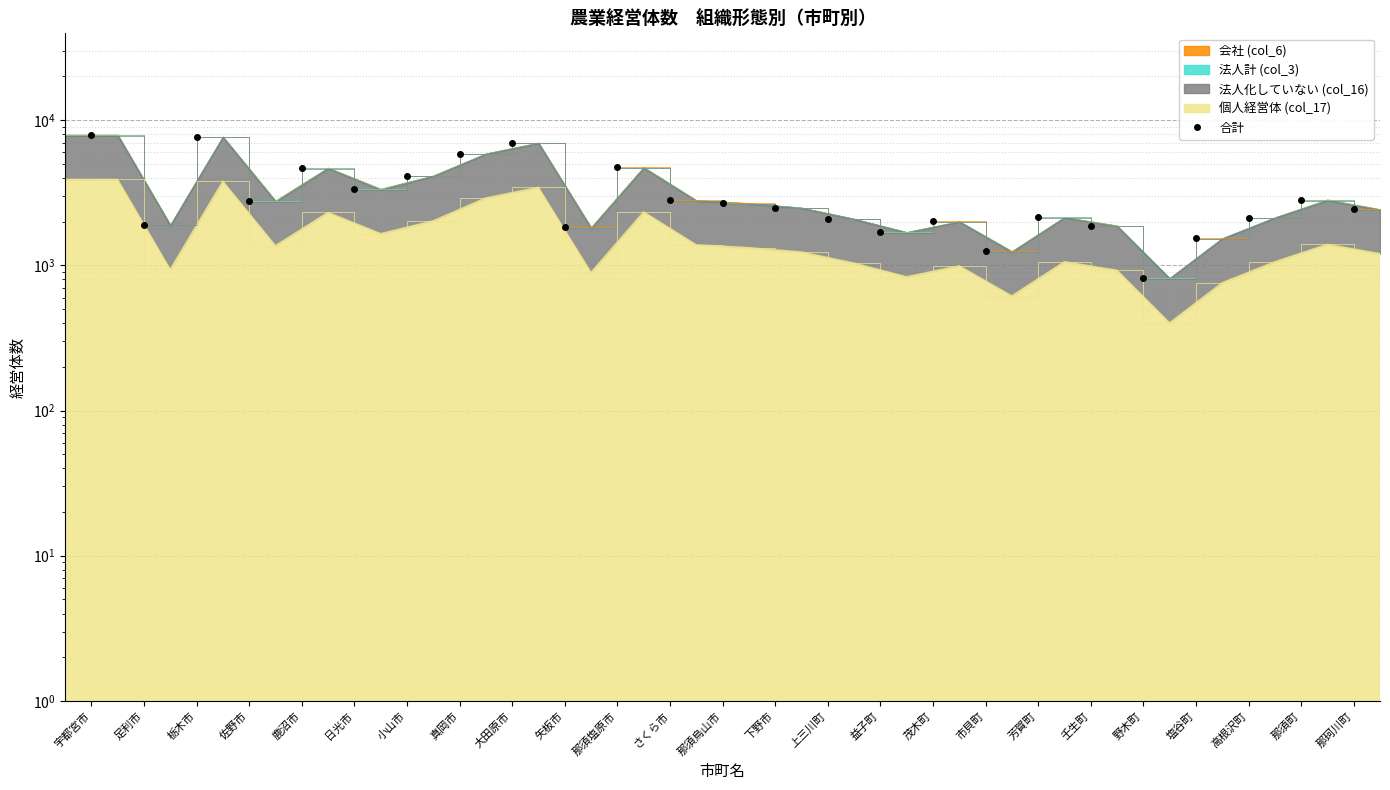

What is the difference between the maximum and second lowest values?

6662.0